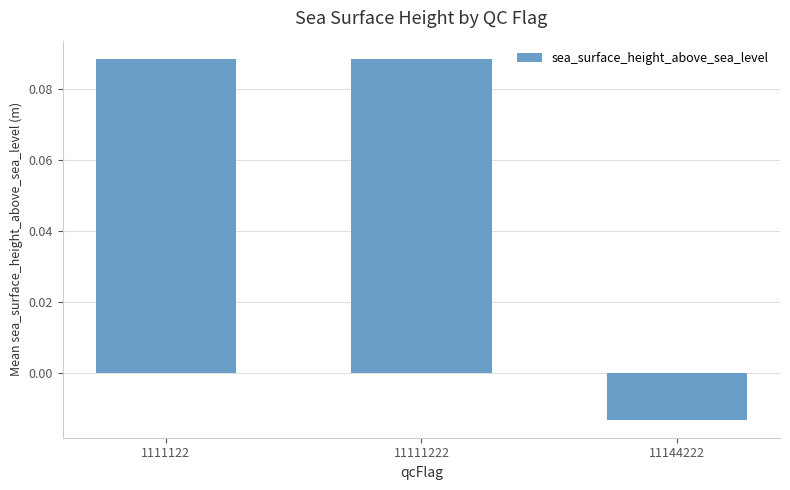

True or false: the data shows 0.0 at 1111122.

False